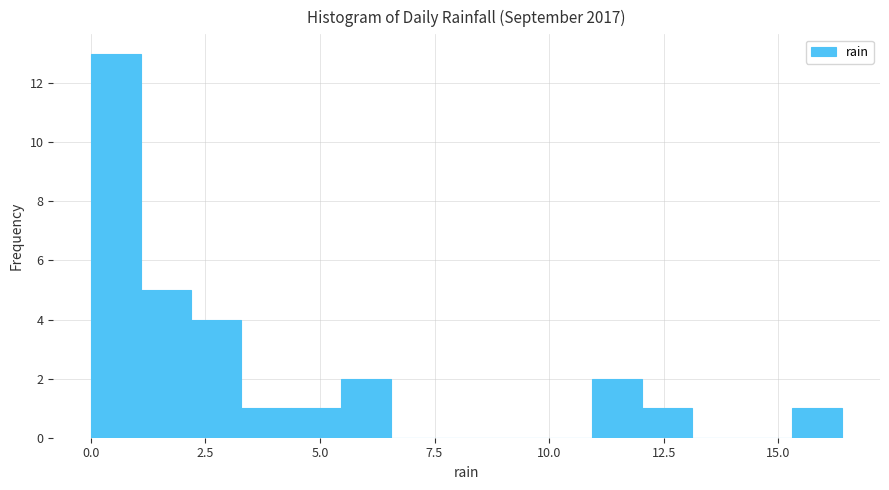

Read against the x-axis, roughly where is the centre of the tallest bar?

0.5